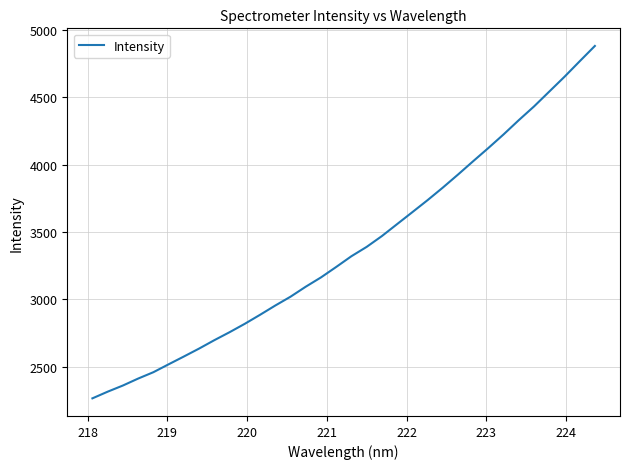

What is the minimum value shown in the chart?

2265.1